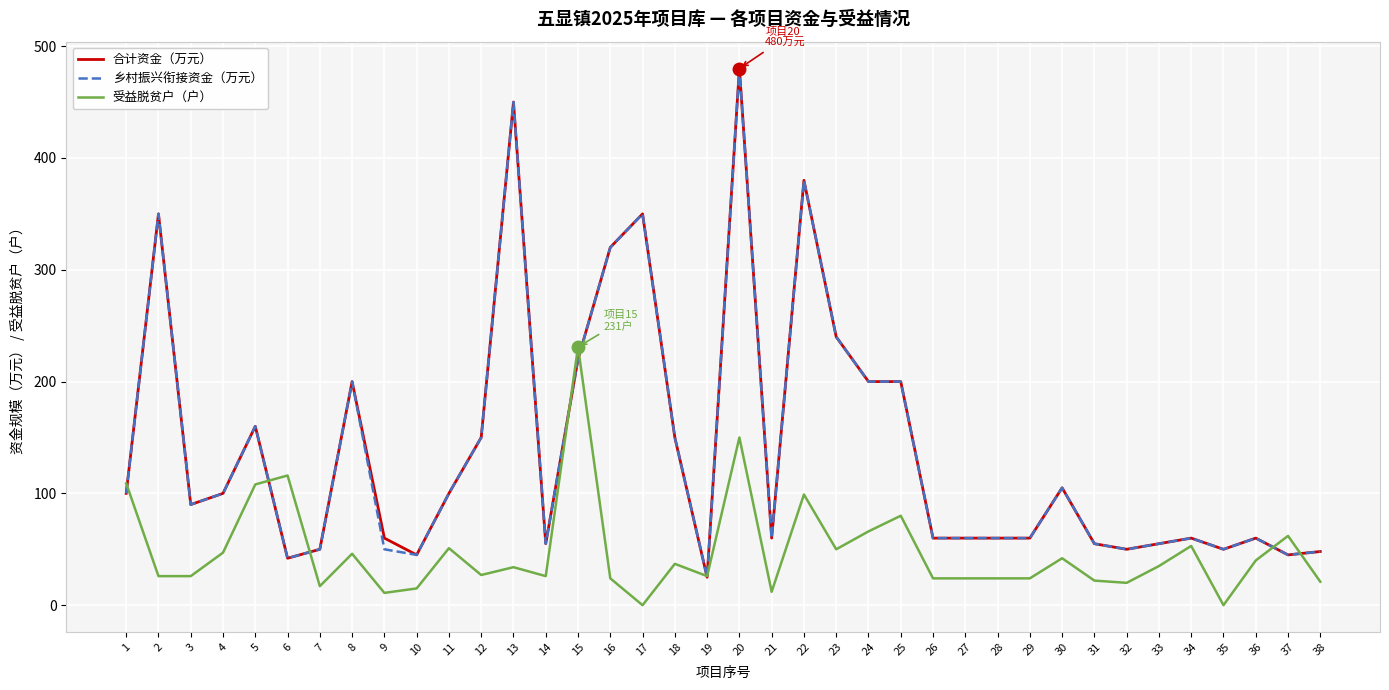

Is the value of 合计资金（万元） at 15 greater than the value of 受益脱贫户（户） at 6?

Yes